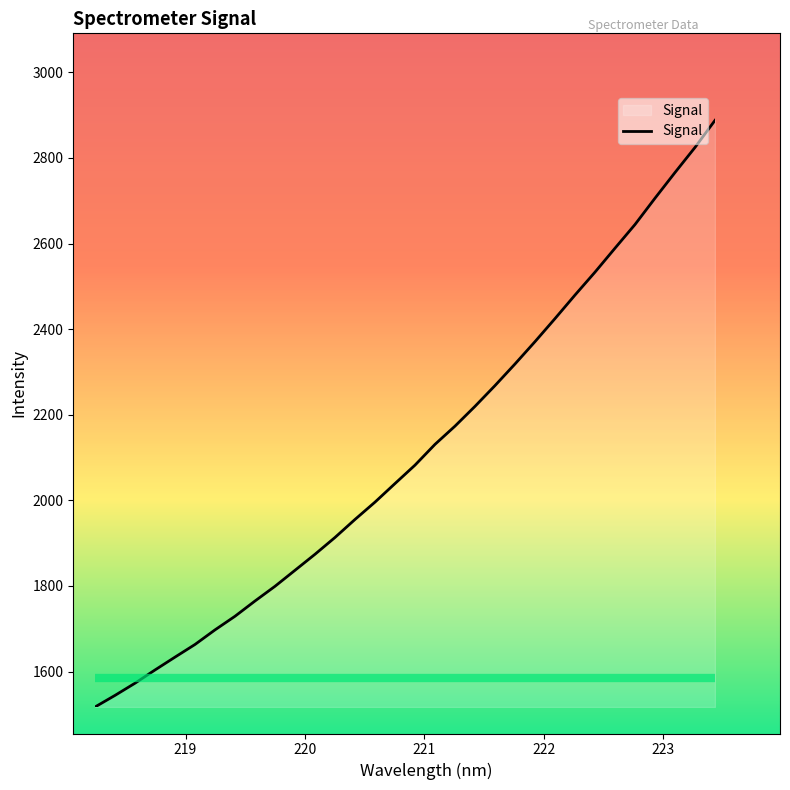

Does the chart display data point markers on the line(s)?

No